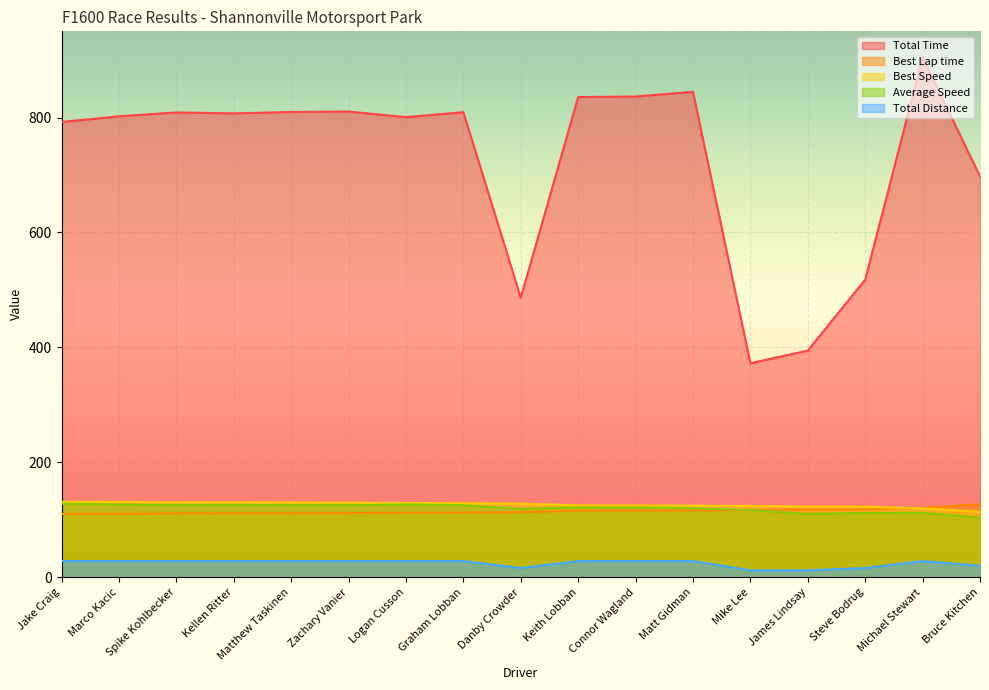

What position from the right is Jake Craig?

17